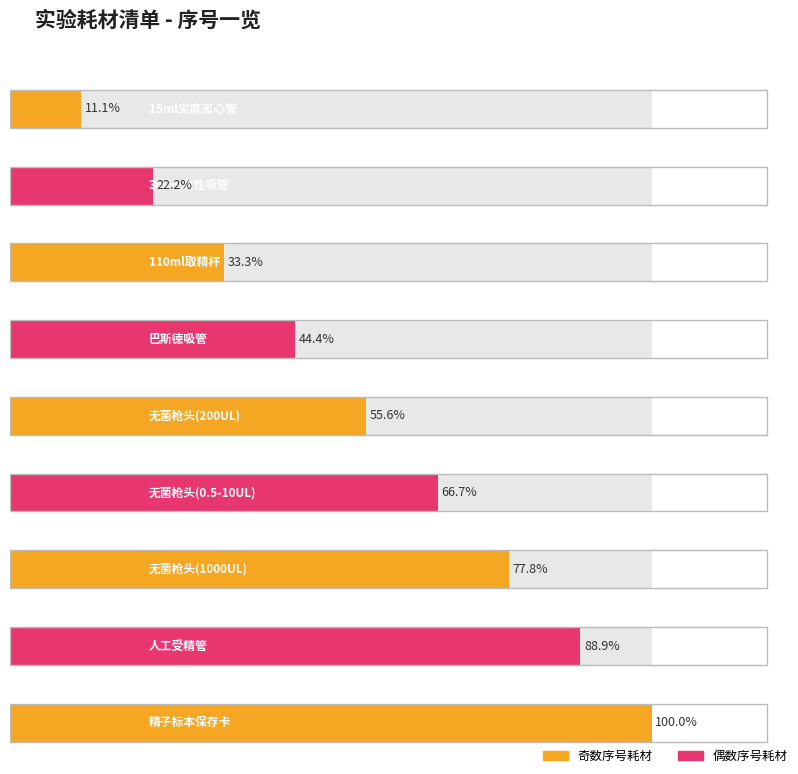

What is the label of the 5th bar from the left?

无菌枪头(200UL)